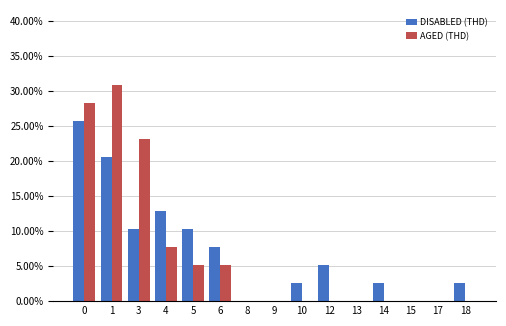

Reading left to right, transcribe all the data shown in this chart.

DISABLED (THD): 0=25.6	1=20.5	3=10.3	4=12.8	5=10.3	6=7.7	8=0.0	9=0.0	10=2.6	12=5.1	13=0.0	14=2.6	15=0.0	17=0.0	18=2.6
AGED (THD): 0=28.2	1=30.8	3=23.1	4=7.7	5=5.1	6=5.1	8=0.0	9=0.0	10=0.0	12=0.0	13=0.0	14=0.0	15=0.0	17=0.0	18=0.0